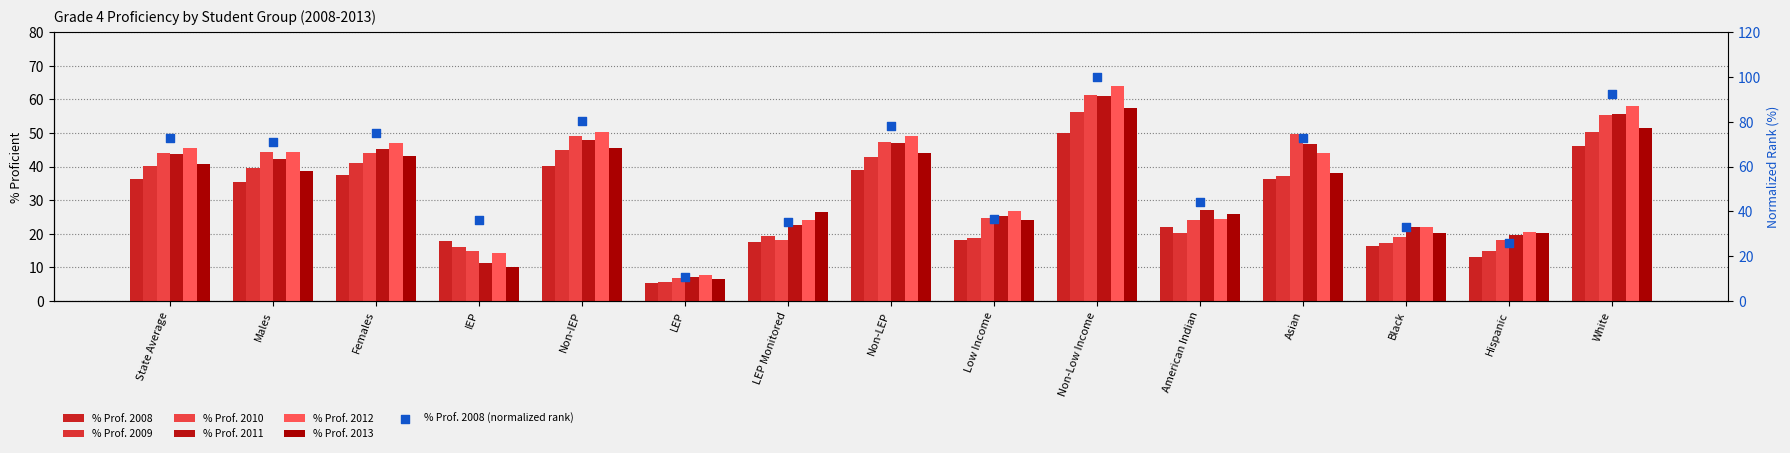

Which series reaches the maximum Y coordinate?

% Prof. 2012